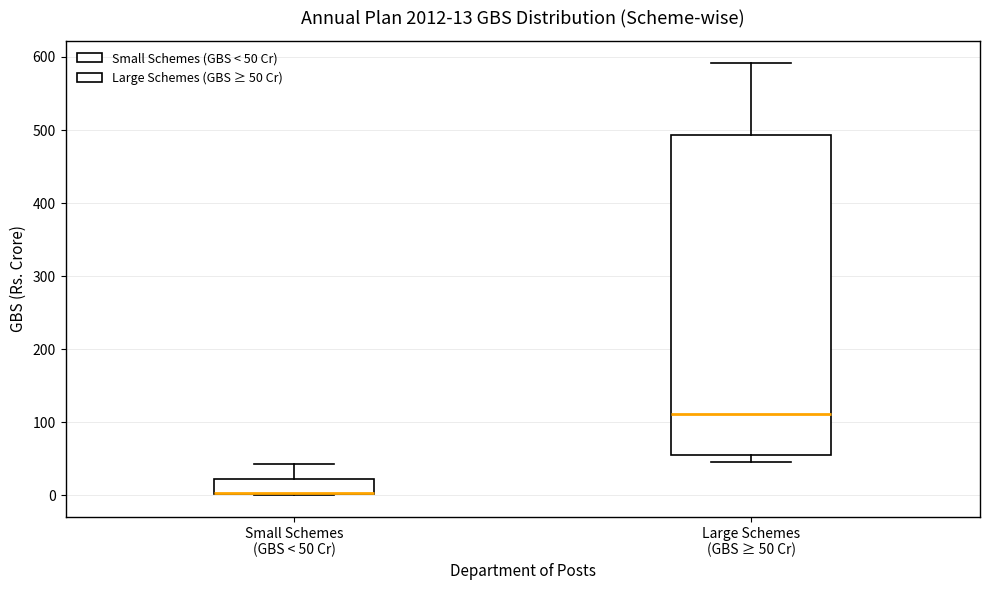

Which box is the tallest, from its lower edge to its upper edge?

Large Schemes (GBS ≥ 50 Cr)